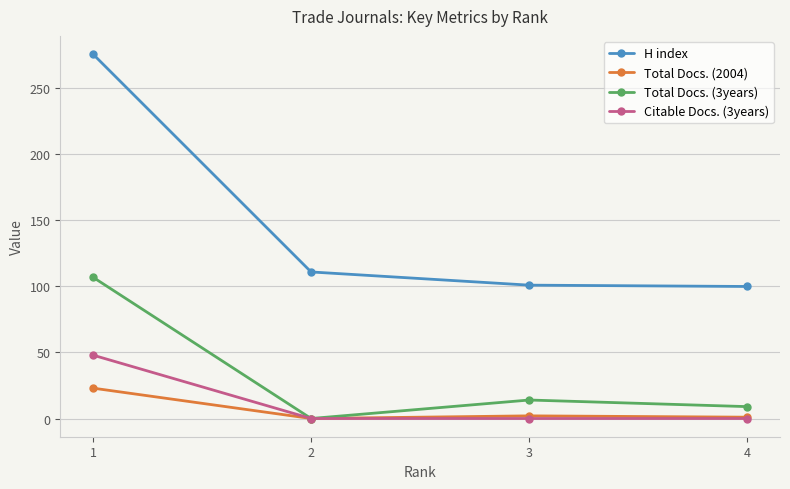

Which series has the widest spread of values?

H index